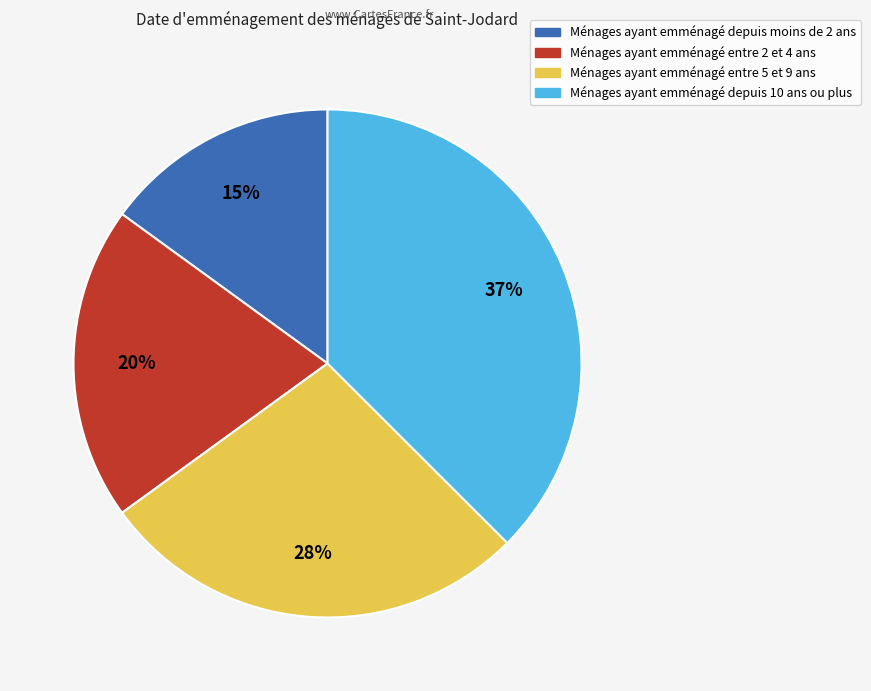

How many slices are in this pie chart?

4